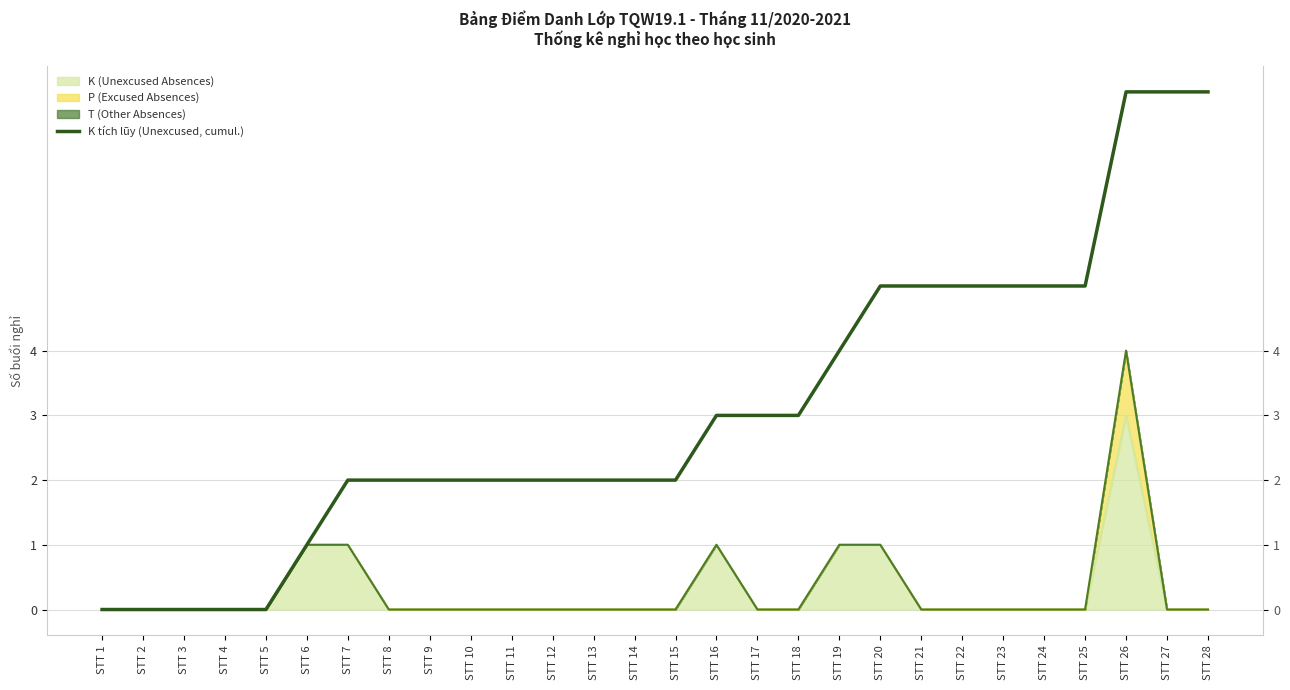

The chart shows a value of 2 at STT 6. True or false?

False